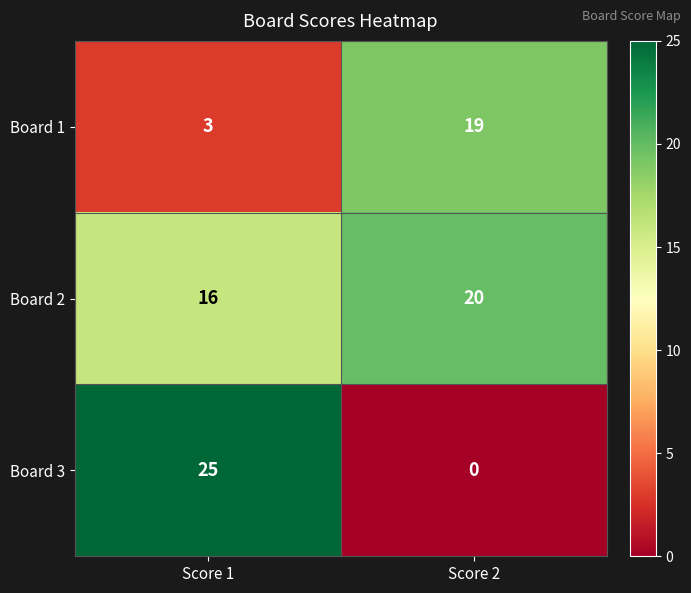

Rank the series by their maximum value, from highest to lowest.

Board 3, Board 2, Board 1